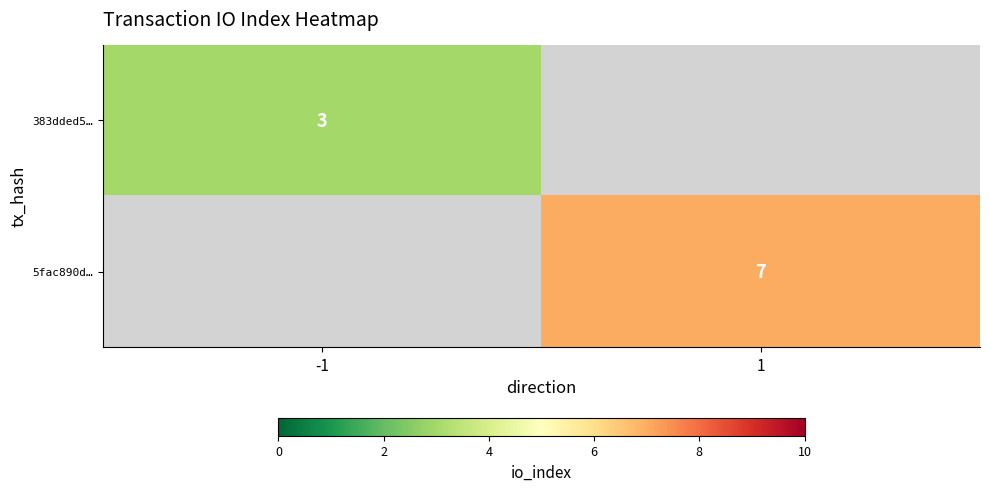

The value of 383dded5… at -1 is 3. True or false?

True